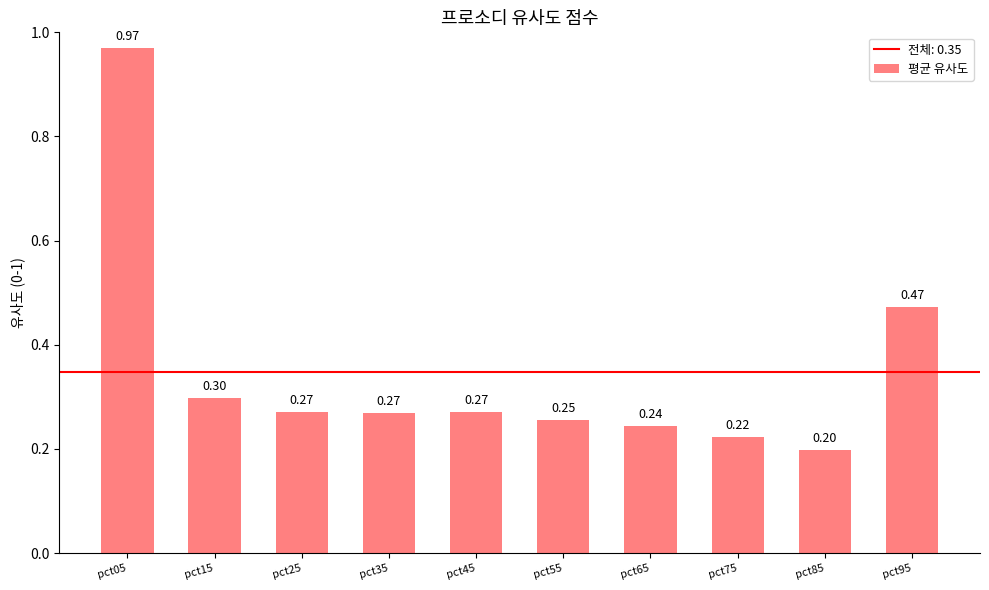

What is the difference between the values at pct95 and pct35?

0.2